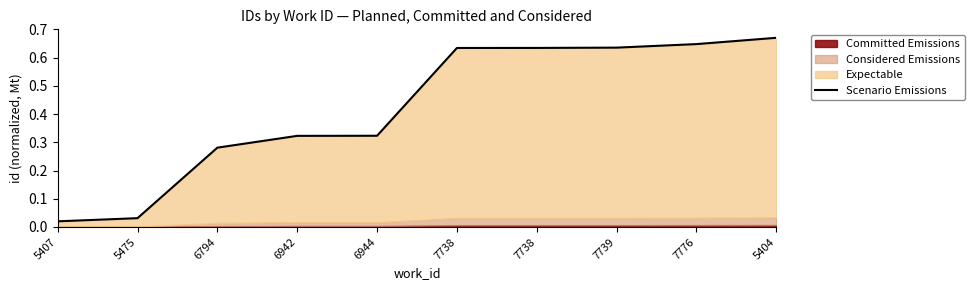

What is the average value?

0.4